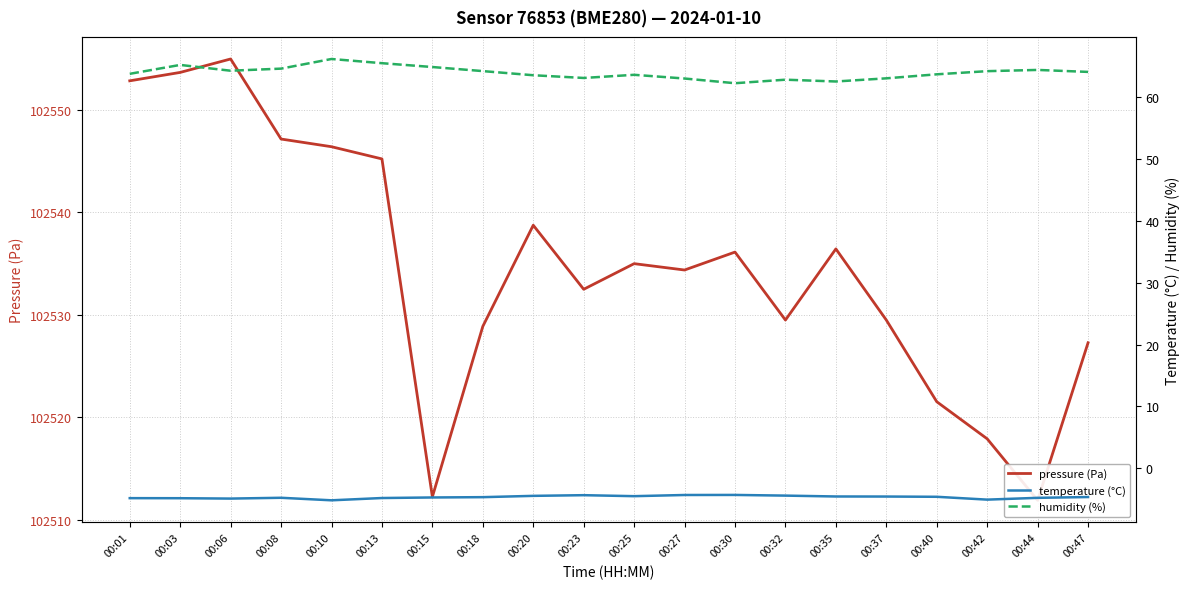

Reading left to right, transcribe all the data shown in this chart.

pressure (Pa): 00:01=102552.8	00:03=102553.7	00:06=102555.0	00:08=102547.2	00:10=102546.4	00:13=102545.2	00:15=102512.2	00:18=102528.9	00:20=102538.8	00:23=102532.5	00:25=102535.0	00:27=102534.4	00:30=102536.1	00:32=102529.5	00:35=102536.4	00:37=102529.5	00:40=102521.5	00:42=102517.9	00:44=102511.9	00:47=102527.3
temperature (°C): 00:01=-4.8	00:03=-4.8	00:06=-4.9	00:08=-4.8	00:10=-5.2	00:13=-4.8	00:15=-4.7	00:18=-4.7	00:20=-4.5	00:23=-4.4	00:25=-4.5	00:27=-4.3	00:30=-4.3	00:32=-4.4	00:35=-4.6	00:37=-4.6	00:40=-4.6	00:42=-5.1	00:44=-4.8	00:47=-4.7
humidity (%): 00:01=63.8	00:03=65.2	00:06=64.3	00:08=64.7	00:10=66.2	00:13=65.5	00:15=64.9	00:18=64.2	00:20=63.6	00:23=63.1	00:25=63.6	00:27=63.0	00:30=62.3	00:32=62.9	00:35=62.6	00:37=63.1	00:40=63.7	00:42=64.2	00:44=64.4	00:47=64.1